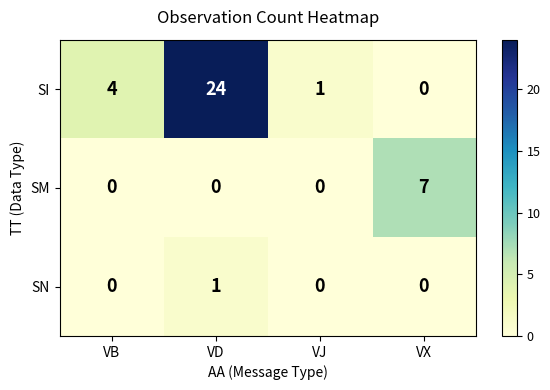

List the series in order of their overall mean, lowest first.

SN, SM, SI